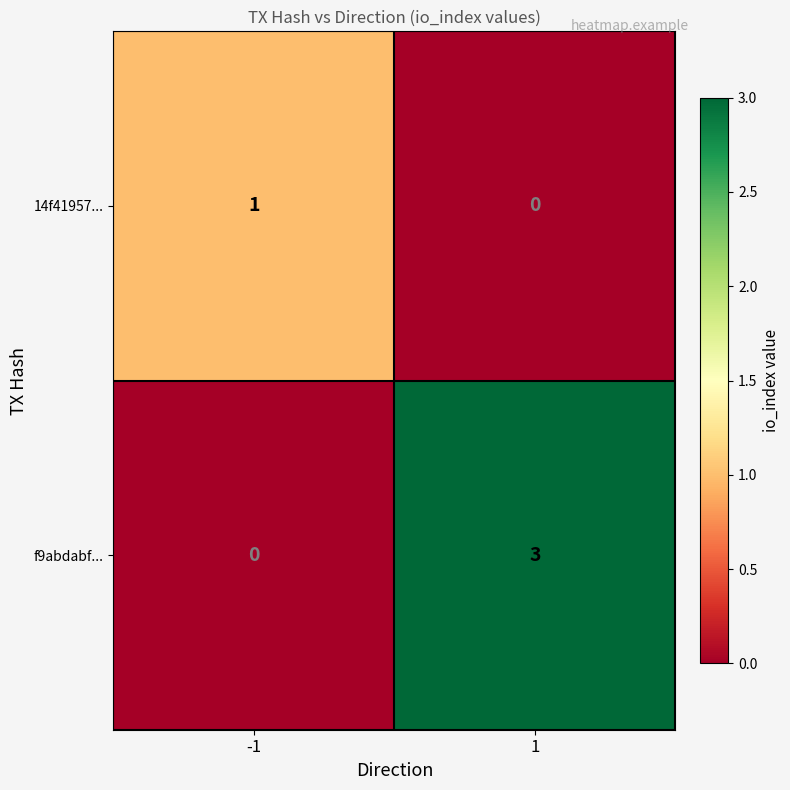

Rank the series by their average value, from lowest to highest.

14f41957..., f9abdabf...